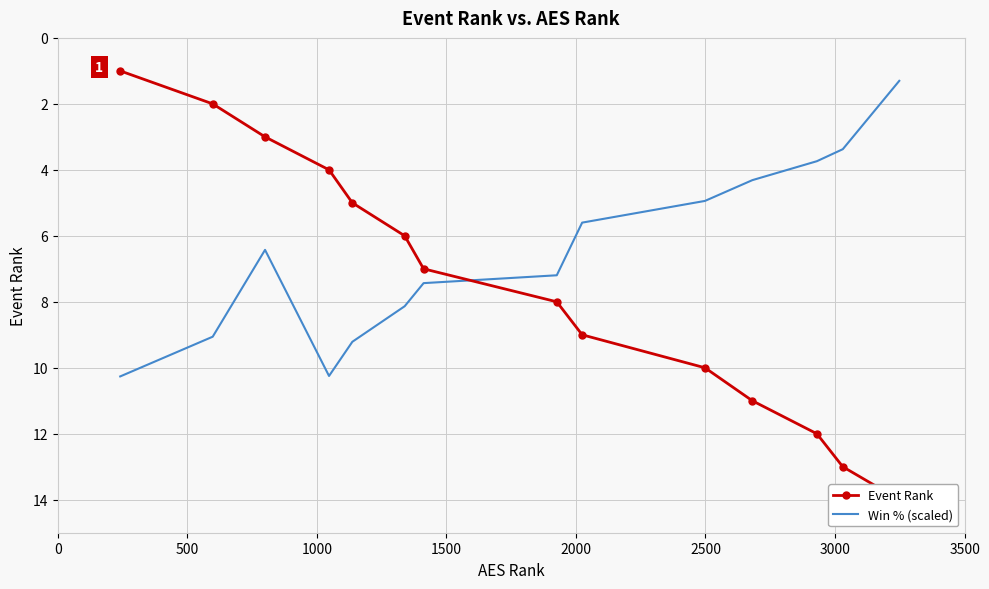

What is the difference between the maximum and minimum values in the Event Rank series?

13.0